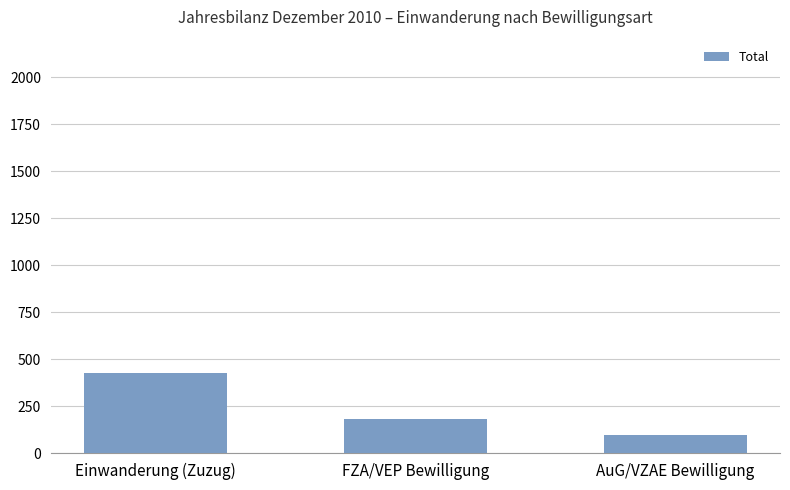

What is the sum of all values?

706